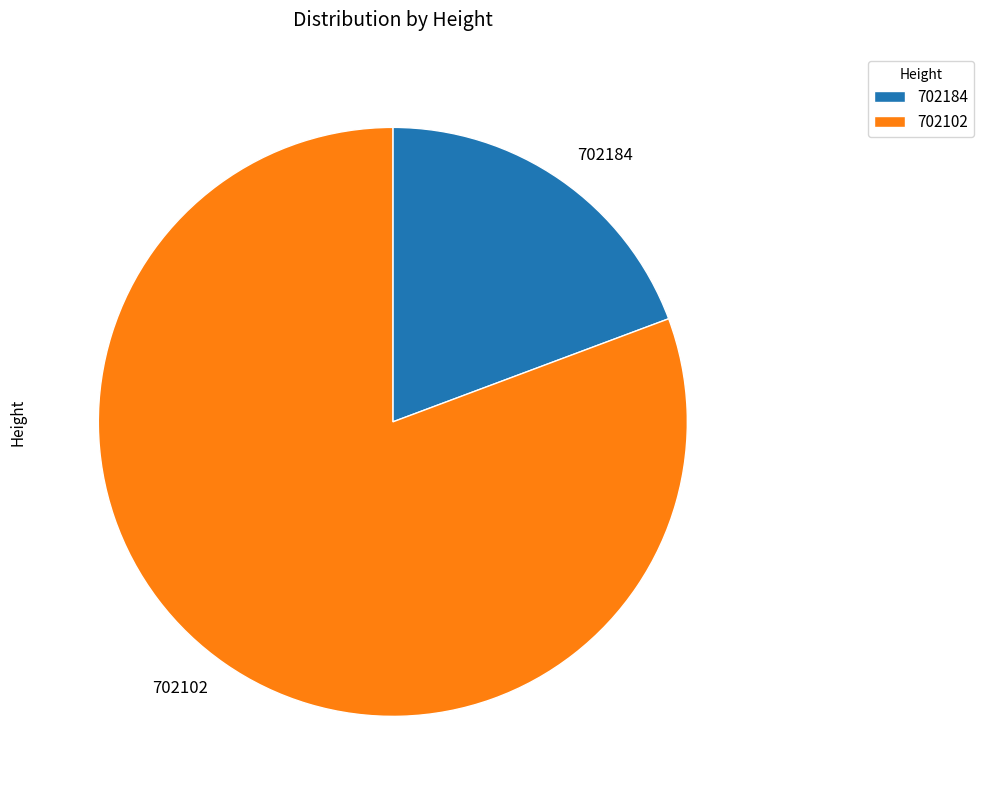

How many slices are in this pie chart?

2